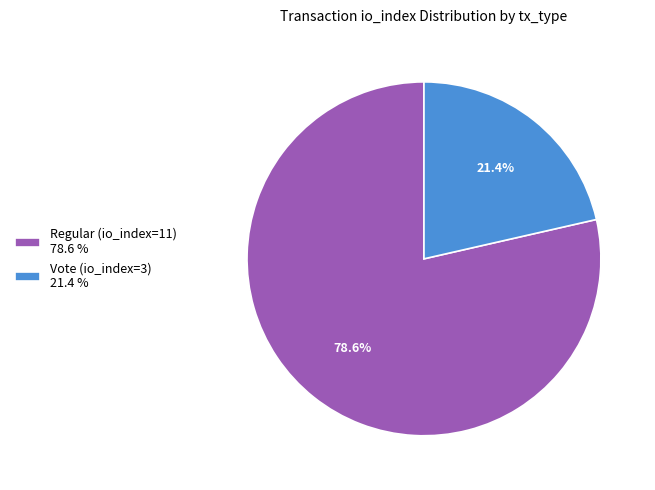

True or false: Vote (io_index=3) accounts for 21% of the total.

True